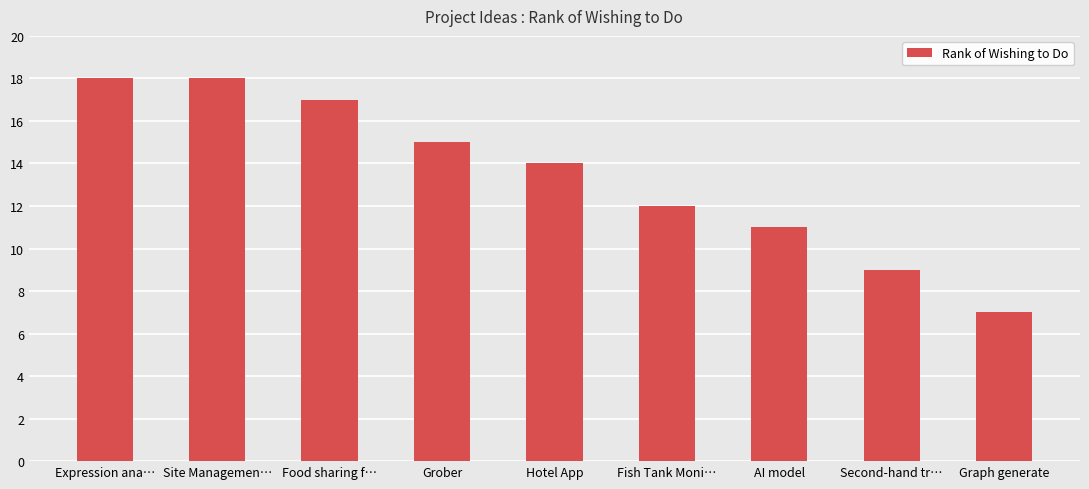

What is the ratio of the value at Fish Tank Moni… to the value at Site Managemen…?

0.7